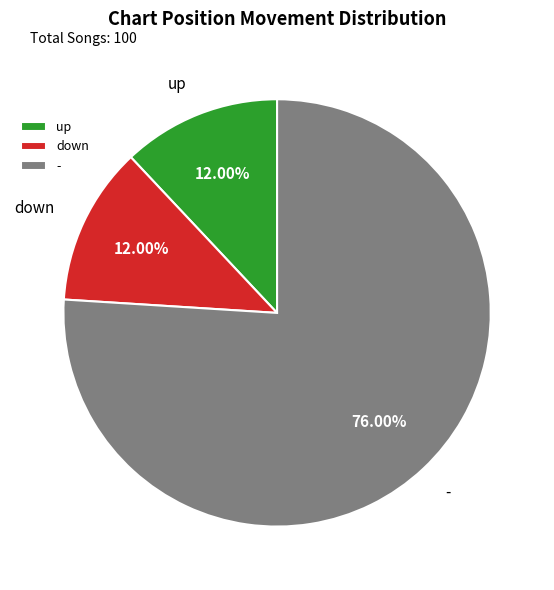

Which category has the biggest portion of the pie?

-